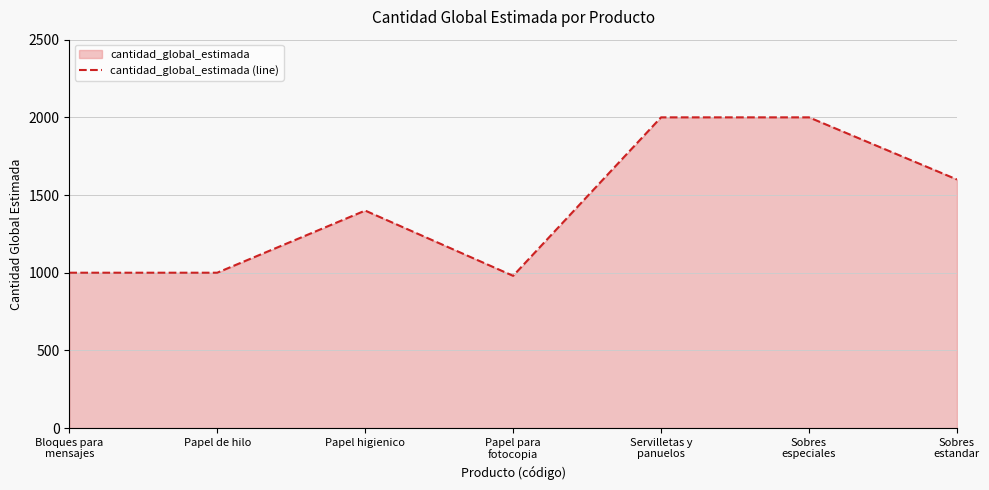

List the labels in order of value, smallest first.

Papel para
fotocopia, Bloques para
mensajes, Papel de hilo, Papel higienico, Sobres
estandar, Servilletas y
panuelos, Sobres
especiales